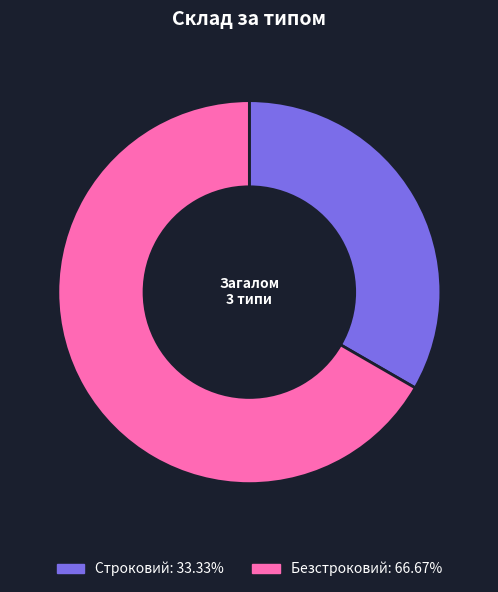

What is the ratio of the value at Безстроковий to the value at Строковий?

2.0